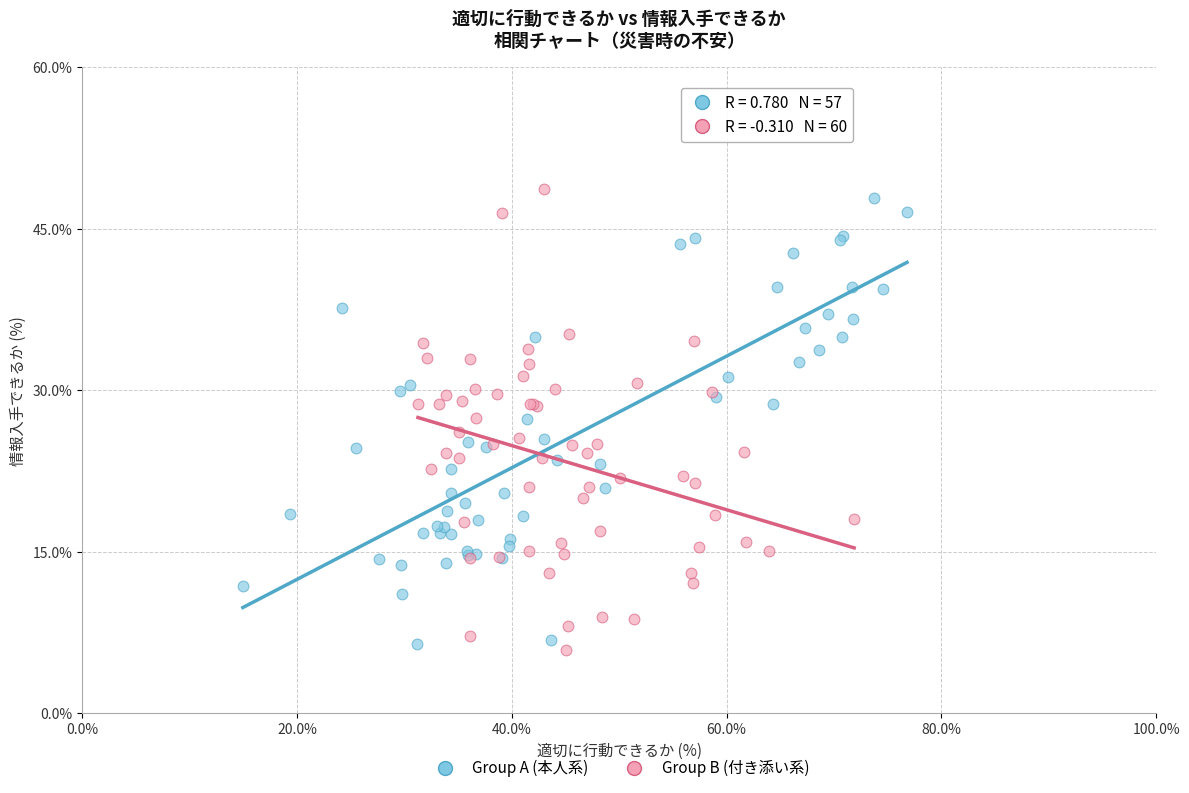

Which series reaches the maximum Y coordinate?

Group B (付き添い系)